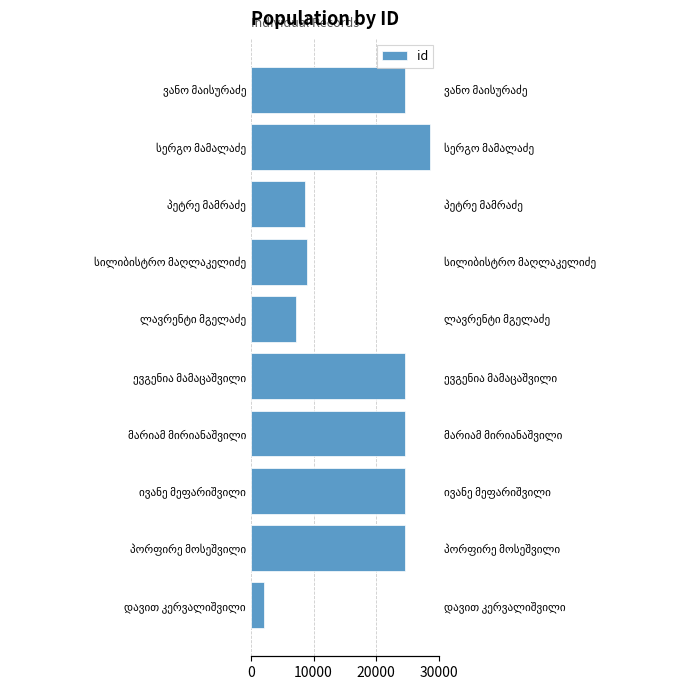

What is the smallest value displayed?

2154